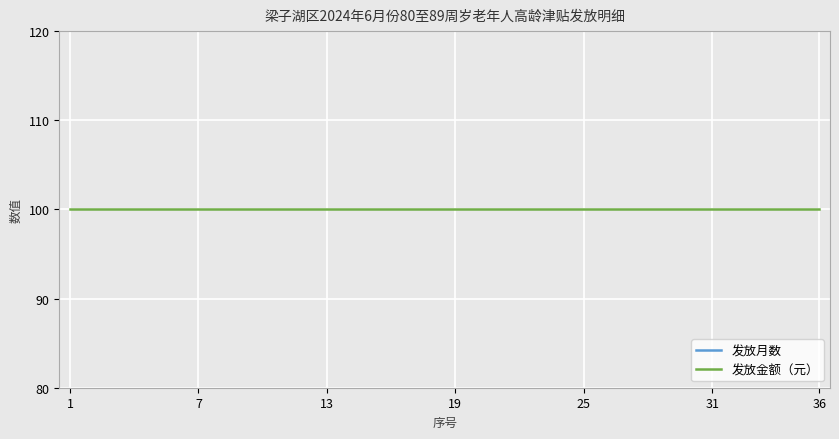

What is the value of the 发放月数 point at the 1st from the left?

1